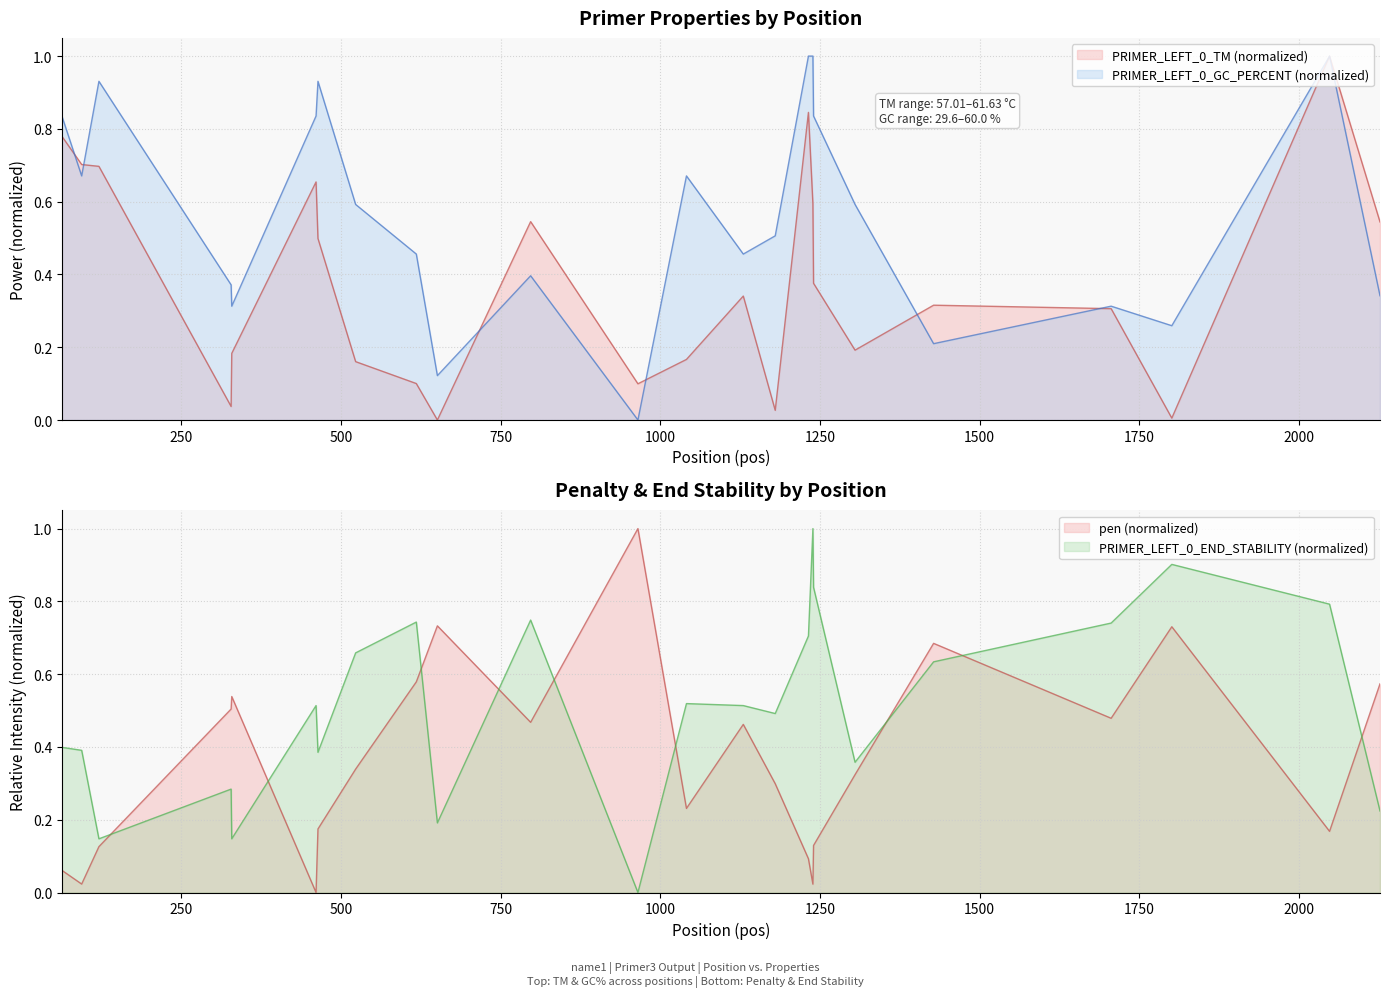

At which category is the sum across all series the highest?

2048